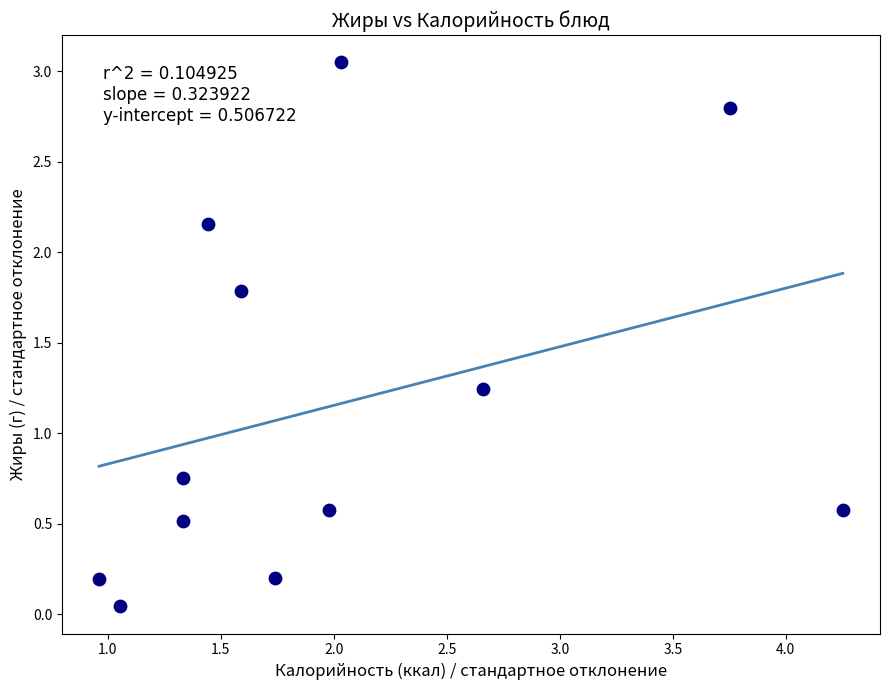

What is the average X value?

2.0